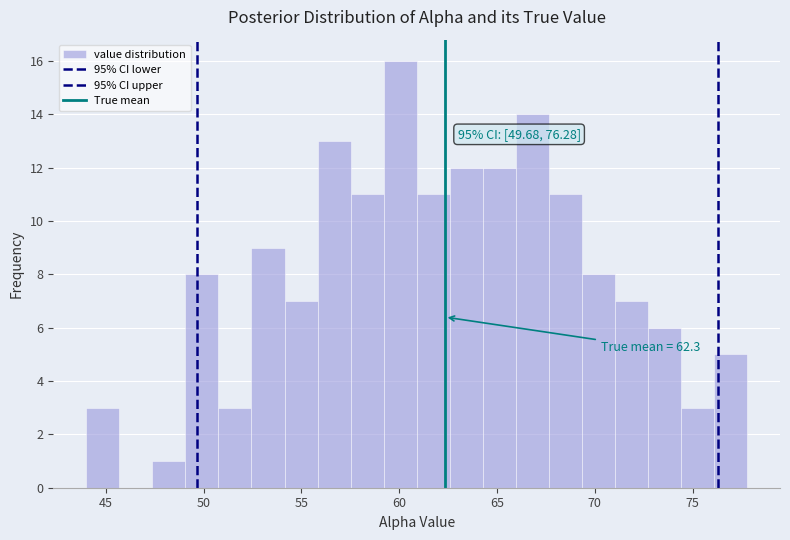

Around what value on the x-axis is the tallest bar? Give the approximate position of its centre, as read against the axis.

60.0